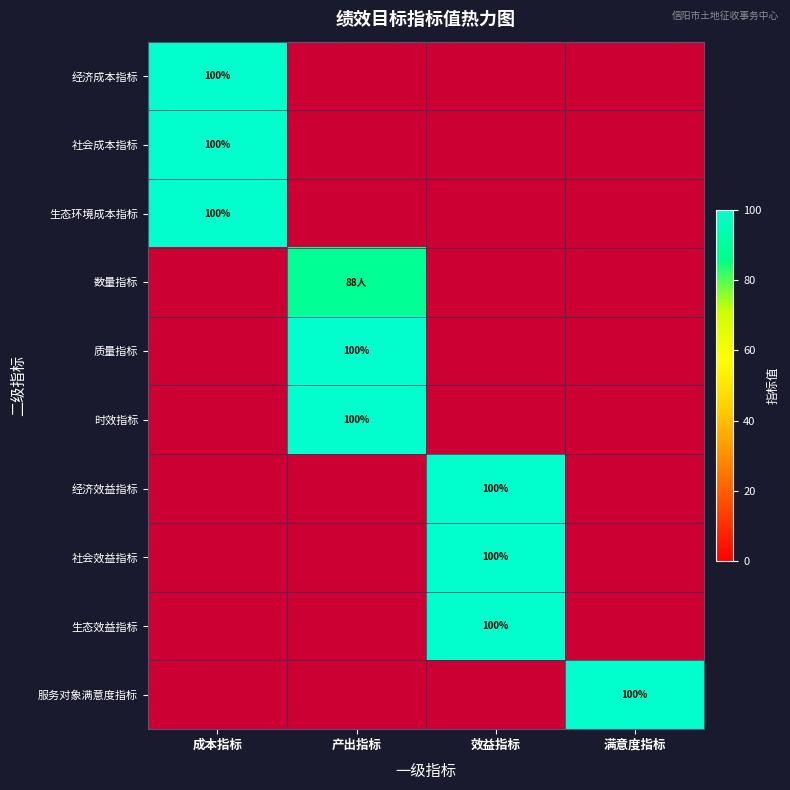

The 社会成本指标 series shows 100 at 成本指标. True or false?

True